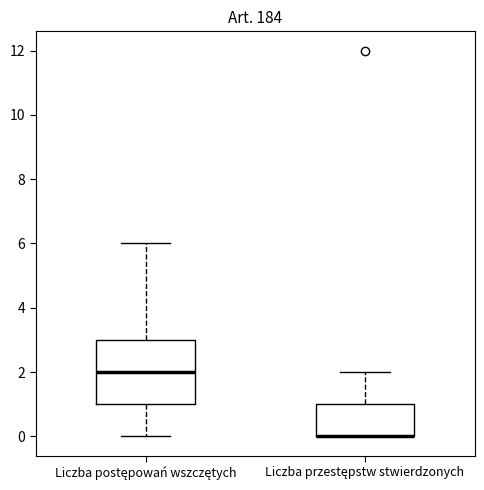

Reading left to right, transcribe this box plot: for each box, give where its median line is, the range the box spans, and where its two whiskers end, as read against the y-axis. The values are not printed on the chart, so give them approximately, as read against the axis.

Liczba postępowań wszczętych: median 2, box 1 to 3, whiskers 0 to 6
Liczba przestępstw stwierdzonych: median 0 (drawn on the box's lower edge), box 0 to 1, whiskers 0 to 2